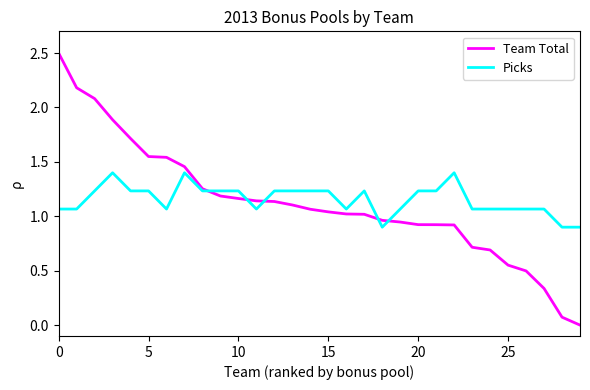

List the series in order of their peak value, lowest first.

Picks, Team Total